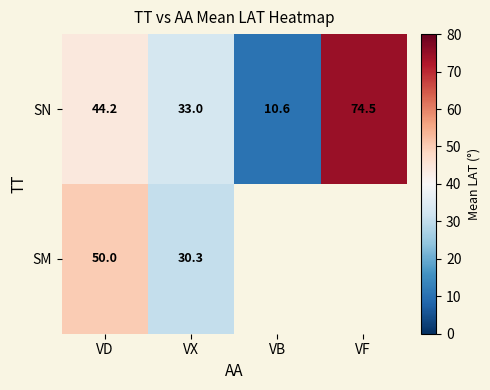

At VX, list the series in order from largest to smallest.

SN, SM